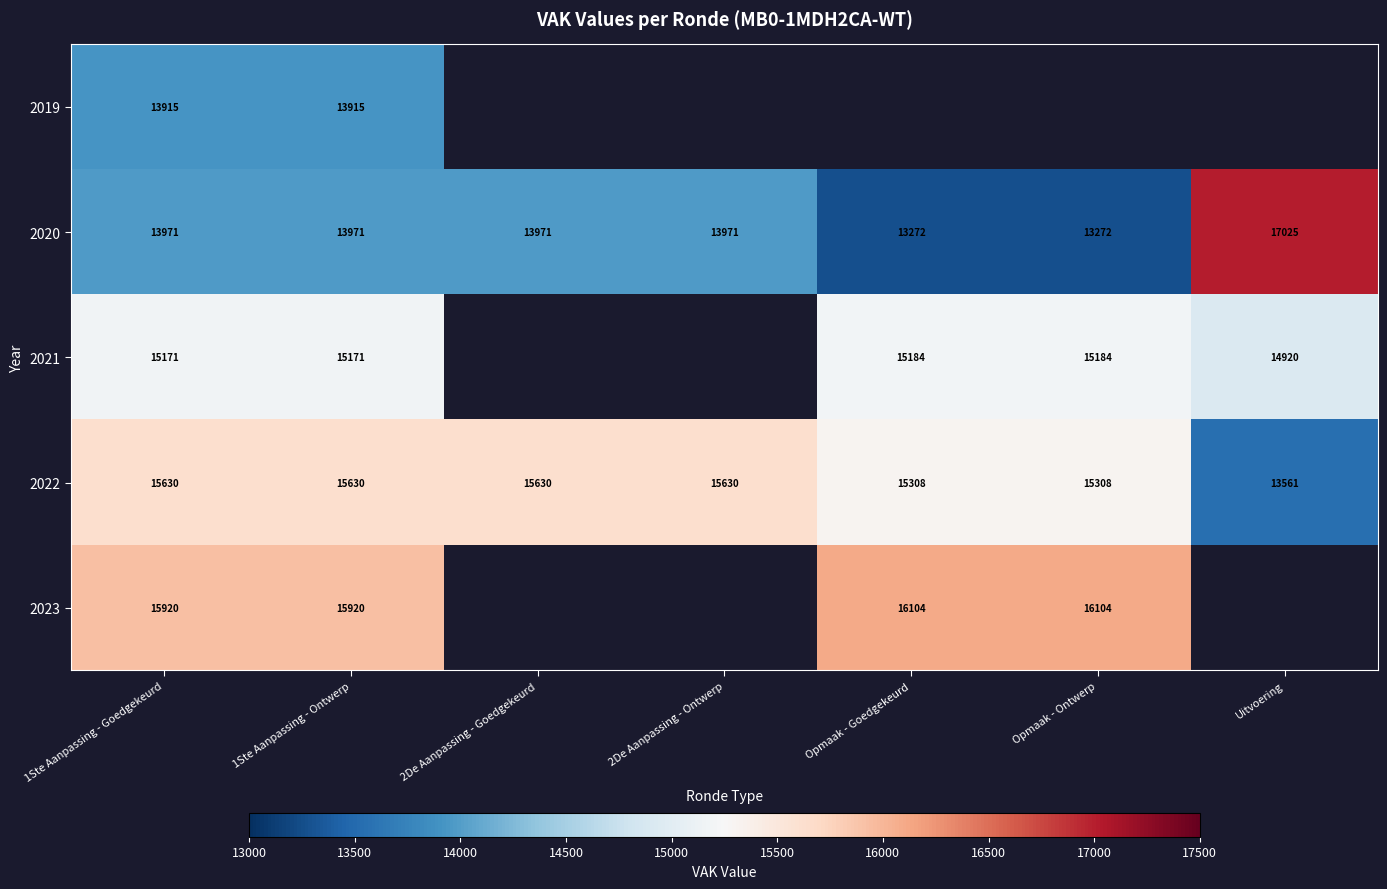

At how many categories does at least one series exceed 14774?

7